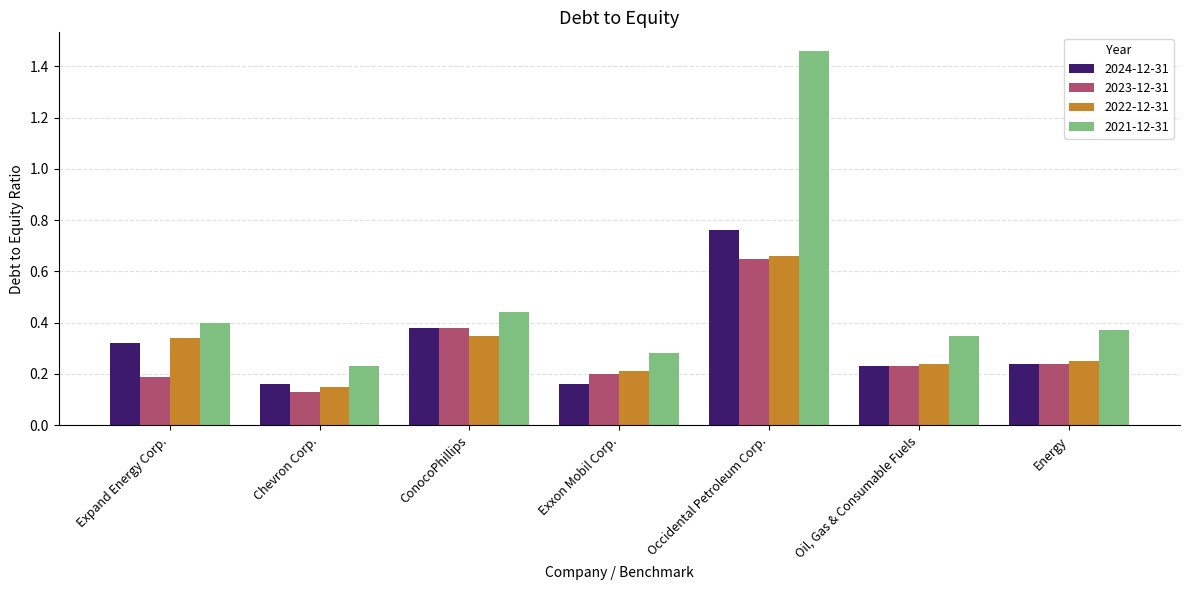

How many series are shown in this chart?

4